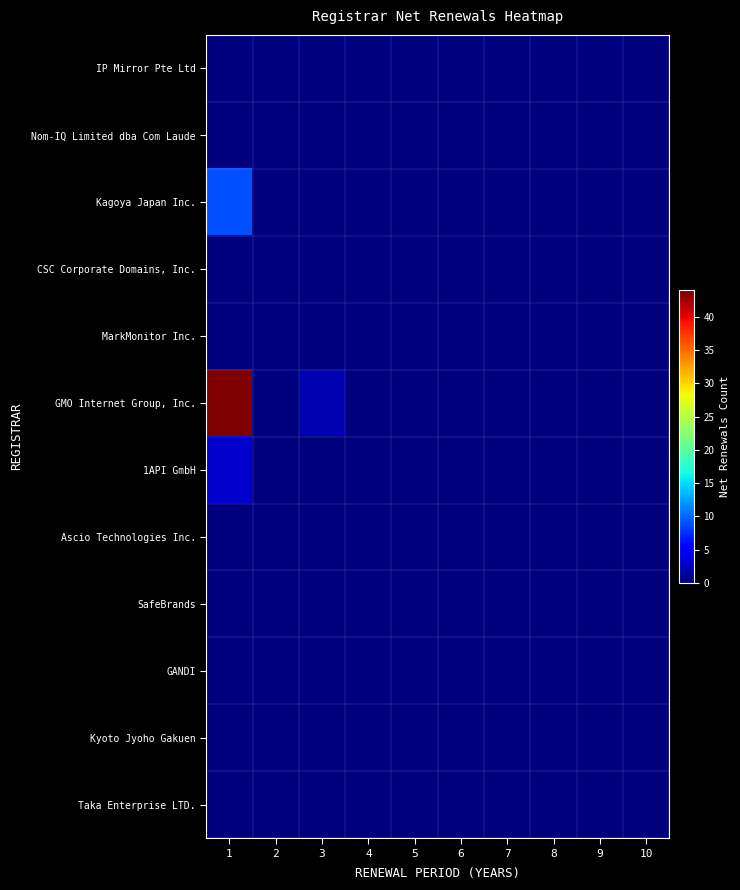

Reading left to right, transcribe all the data shown in this chart.

IP Mirror Pte Ltd: 1=0	2=0	3=0	4=0	5=0	6=0	7=0	8=0	9=0	10=0
Nom-IQ Limited dba Com Laude: 1=0	2=0	3=0	4=0	5=0	6=0	7=0	8=0	9=0	10=0
Kagoya Japan Inc.: 1=9	2=0	3=0	4=0	5=0	6=0	7=0	8=0	9=0	10=0
CSC Corporate Domains, Inc.: 1=0	2=0	3=0	4=0	5=0	6=0	7=0	8=0	9=0	10=0
MarkMonitor Inc.: 1=0	2=0	3=0	4=0	5=0	6=0	7=0	8=0	9=0	10=0
GMO Internet Group, Inc.: 1=44	2=0	3=2	4=0	5=0	6=0	7=0	8=0	9=0	10=0
1API GmbH: 1=3	2=0	3=0	4=0	5=0	6=0	7=0	8=0	9=0	10=0
Ascio Technologies Inc.: 1=0	2=0	3=0	4=0	5=0	6=0	7=0	8=0	9=0	10=0
SafeBrands: 1=0	2=0	3=0	4=0	5=0	6=0	7=0	8=0	9=0	10=0
GANDI: 1=0	2=0	3=0	4=0	5=0	6=0	7=0	8=0	9=0	10=0
Kyoto Jyoho Gakuen: 1=0	2=0	3=0	4=0	5=0	6=0	7=0	8=0	9=0	10=0
Taka Enterprise LTD.: 1=0	2=0	3=0	4=0	5=0	6=0	7=0	8=0	9=0	10=0